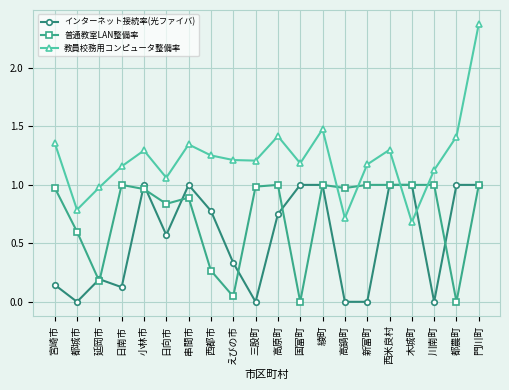

In 教員校務用コンピュータ整備率, how many points are lower than both neighbors (excluding endpoints)?

6